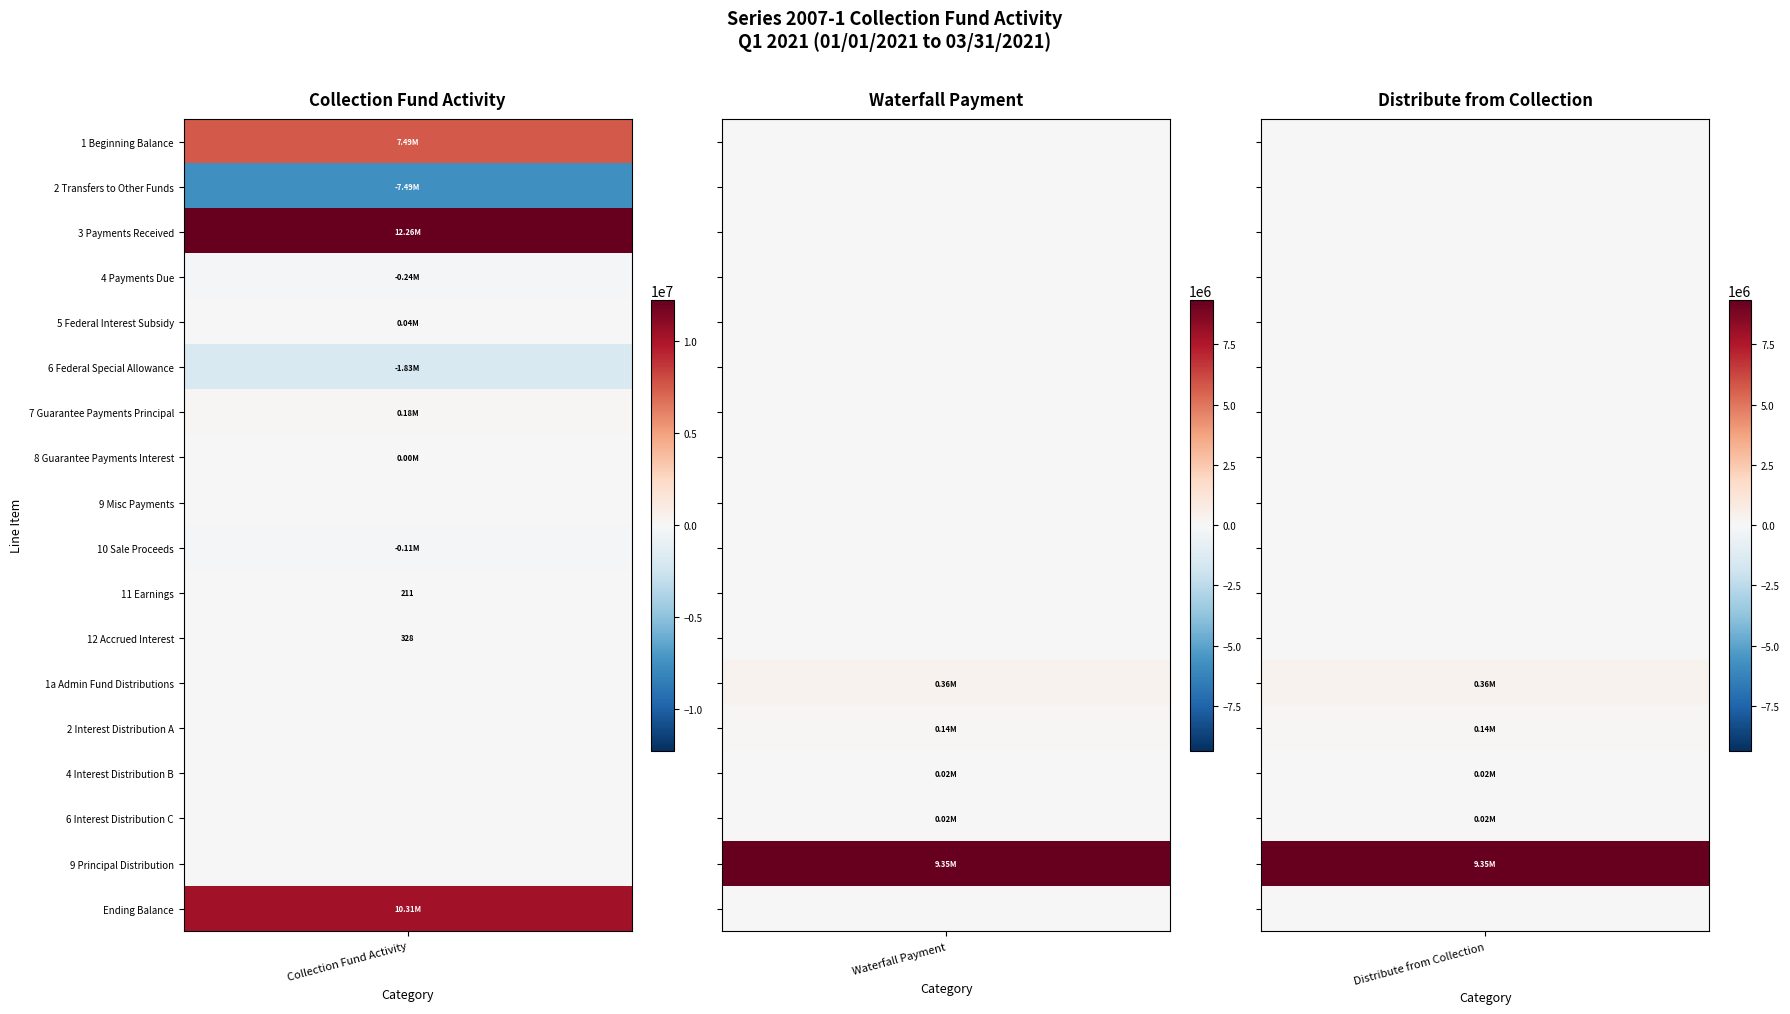

Reading right to left, extract all data points from this chart.

1 Beginning Balance: 0.0	0.0	7489774.0
2 Transfers to Other Funds: 0.0	0.0	-7489774.0
3 Payments Received: 0.0	0.0	12256307.6
4 Payments Due: 0.0	0.0	-237144.8
5 Federal Interest Subsidy: 0.0	0.0	42146.6
6 Federal Special Allowance: 0.0	0.0	-1826260.8
7 Guarantee Payments Principal: 0.0	0.0	180438.3
8 Guarantee Payments Interest: 0.0	0.0	3478.1
9 Misc Payments: 0.0	0.0	0.0
10 Sale Proceeds: 0.0	0.0	-105507.0
11 Earnings: 0.0	0.0	210.6
12 Accrued Interest: 0.0	0.0	327.9
1a Admin Fund Distributions: 361587.7	361587.7	0.0
2 Interest Distribution A: 138162.8	138162.8	0.0
4 Interest Distribution B: 16517.7	16517.7	0.0
6 Interest Distribution C: 17098.0	17098.0	0.0
9 Principal Distribution: 9351723.8	9351723.8	0.0
Ending Balance: 0.0	0.0	10313996.4